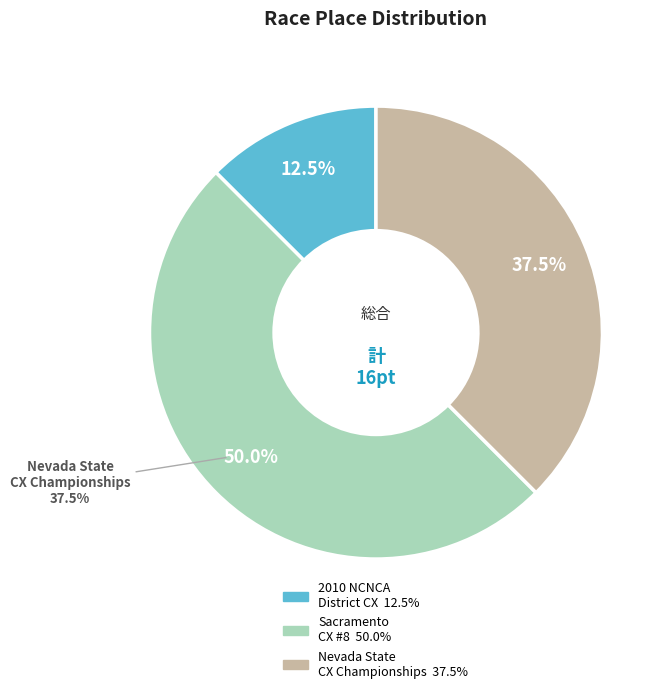

What percentage is the Nevada State Cyclocross Championships slice, to the nearest percent?

38%